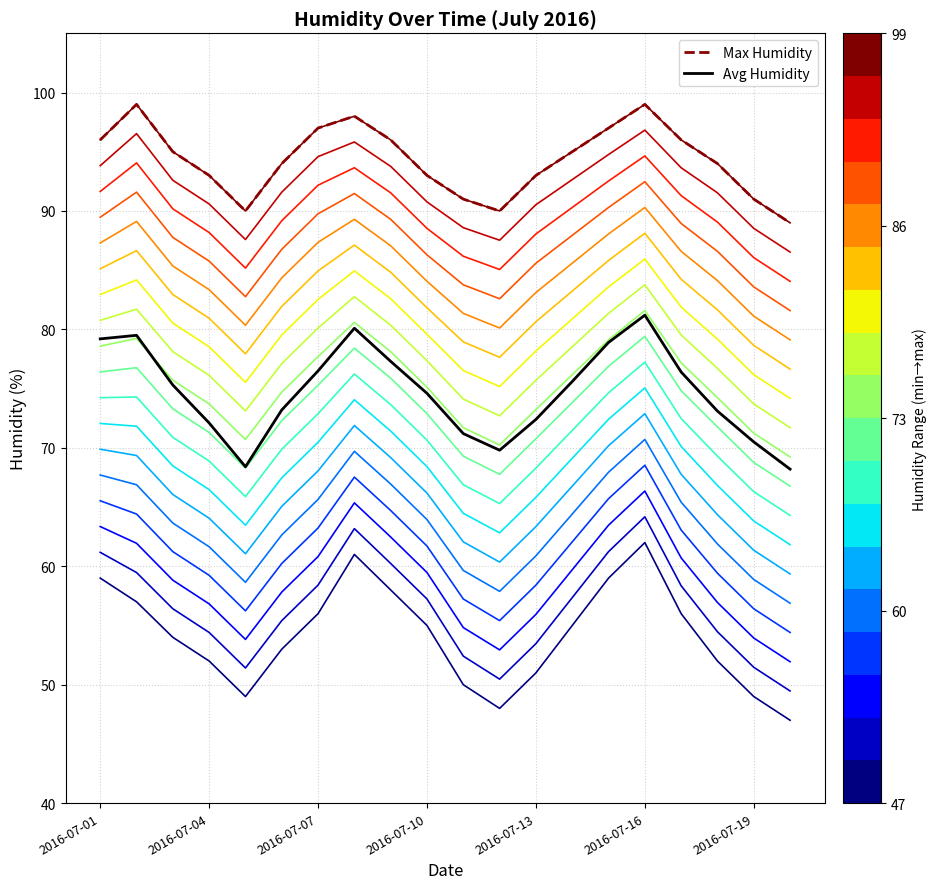

Reading left to right, what are all the values shown in this chart?

Max Humidity: 96.0	99.0	95.0	93.0	90.0	94.0	97.0	98.0	96.0	93.0	91.0	90.0	93.0	95.0	97.0	99.0	96.0	94.0	91.0	89.0
Avg Humidity: 79.2	79.5	75.3	72.1	68.4	73.2	76.5	80.1	77.3	74.6	71.2	69.8	72.4	75.6	78.9	81.2	76.4	73.1	70.5	68.2